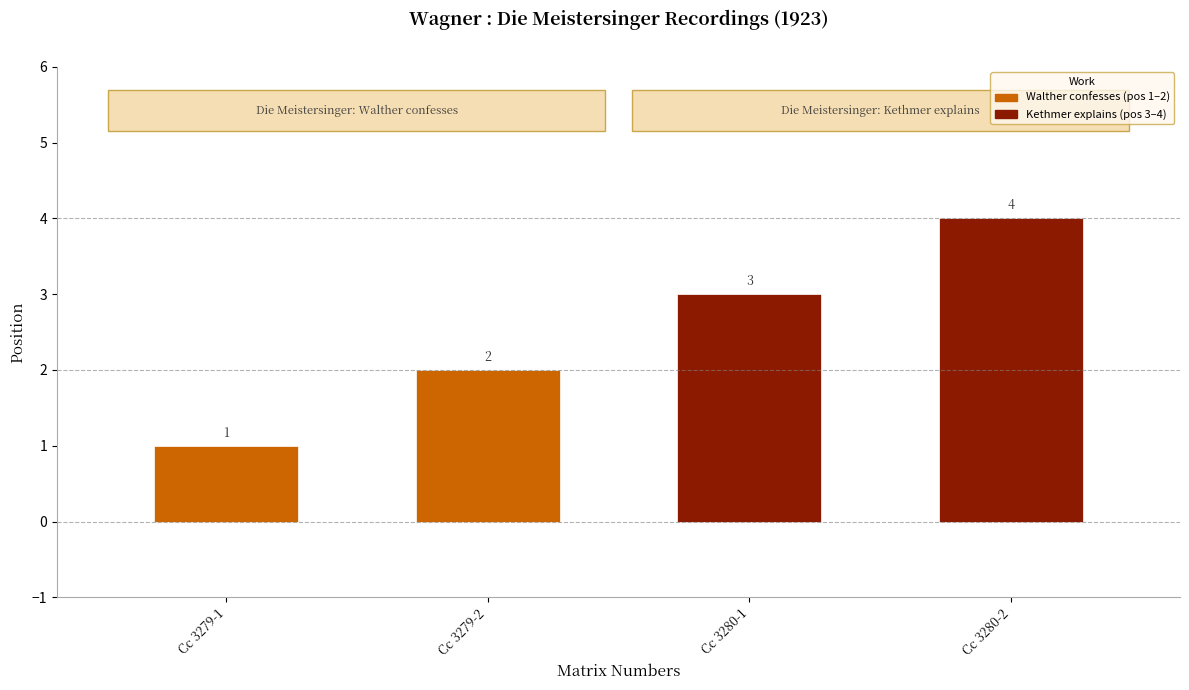

What is the value of the 2nd bar from the left?

2